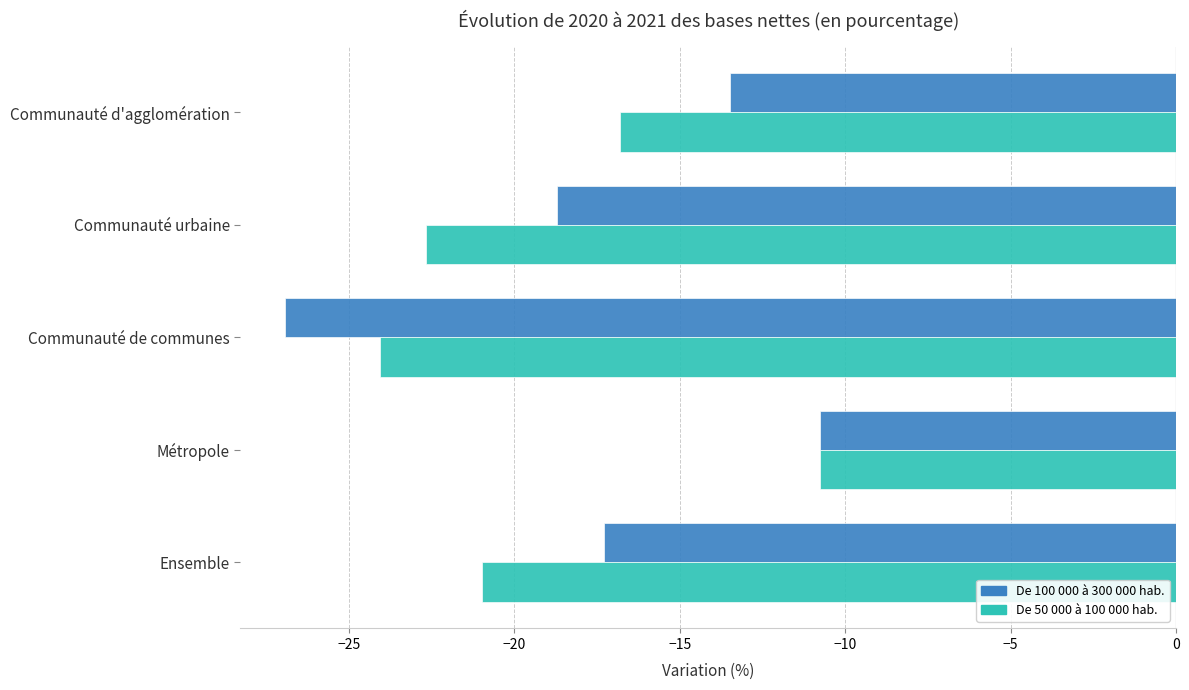

True or false: De 50 000 à 100 000 hab. has a value of -14.6 at Communauté de communes.

False